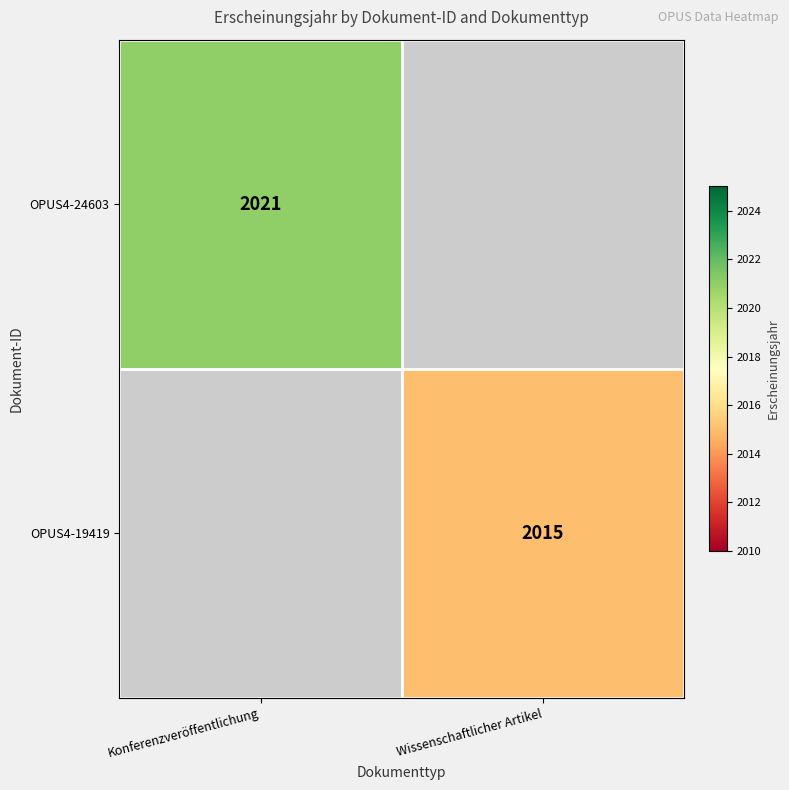

True or false: OPUS4-24603 has a value of 2021 at Konferenzveröffentlichung.

True